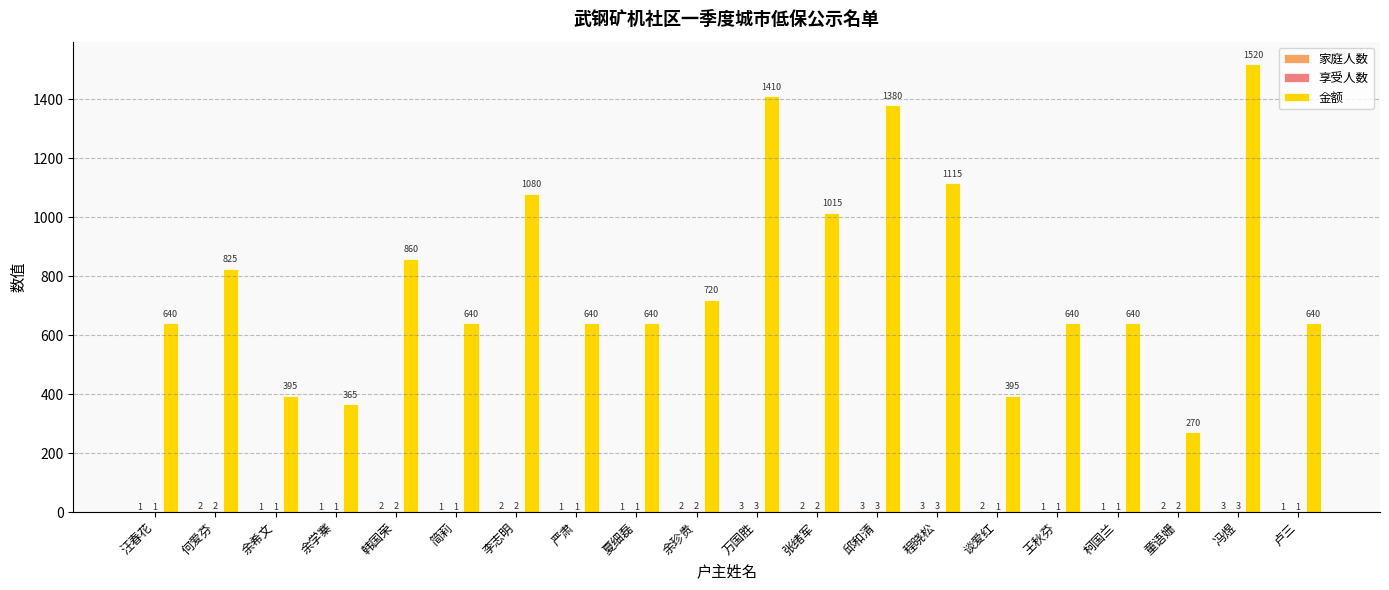

Where is 金额 nearest to the value 895?

韩国荣